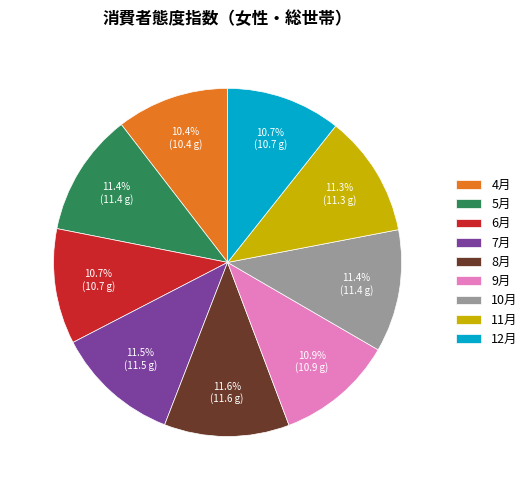

Combined, do 11月 and 6月 account for over 50%?

No